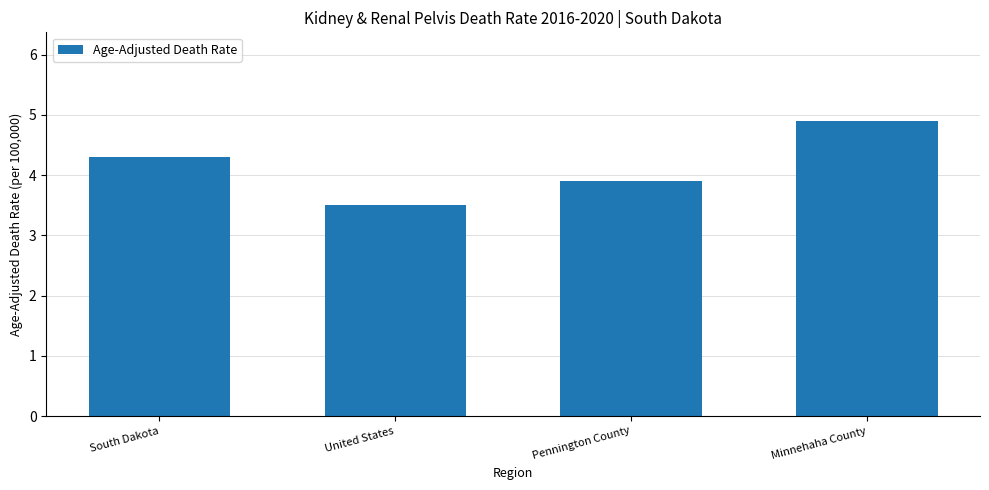

Which category has the highest value across all series?

Minnehaha County